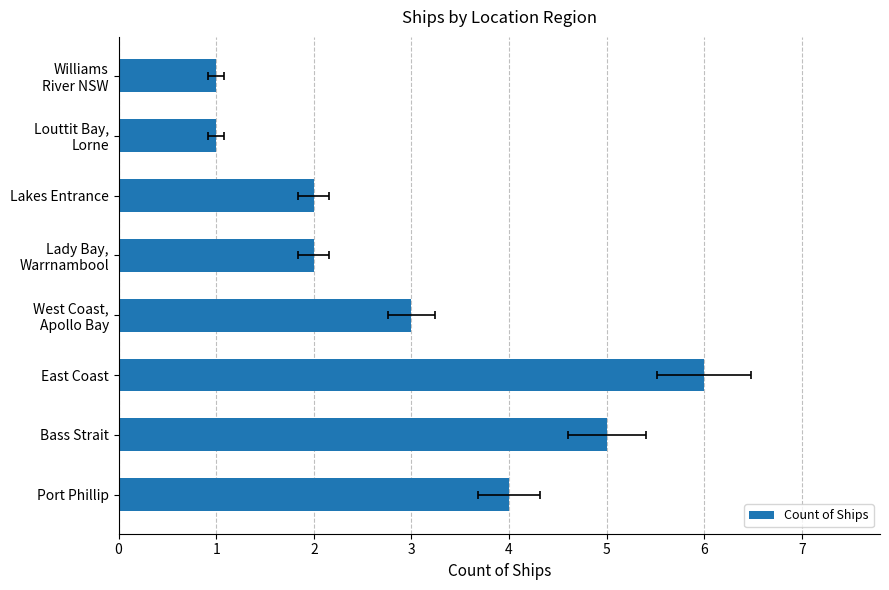

Does the chart contain stacked bars?

No